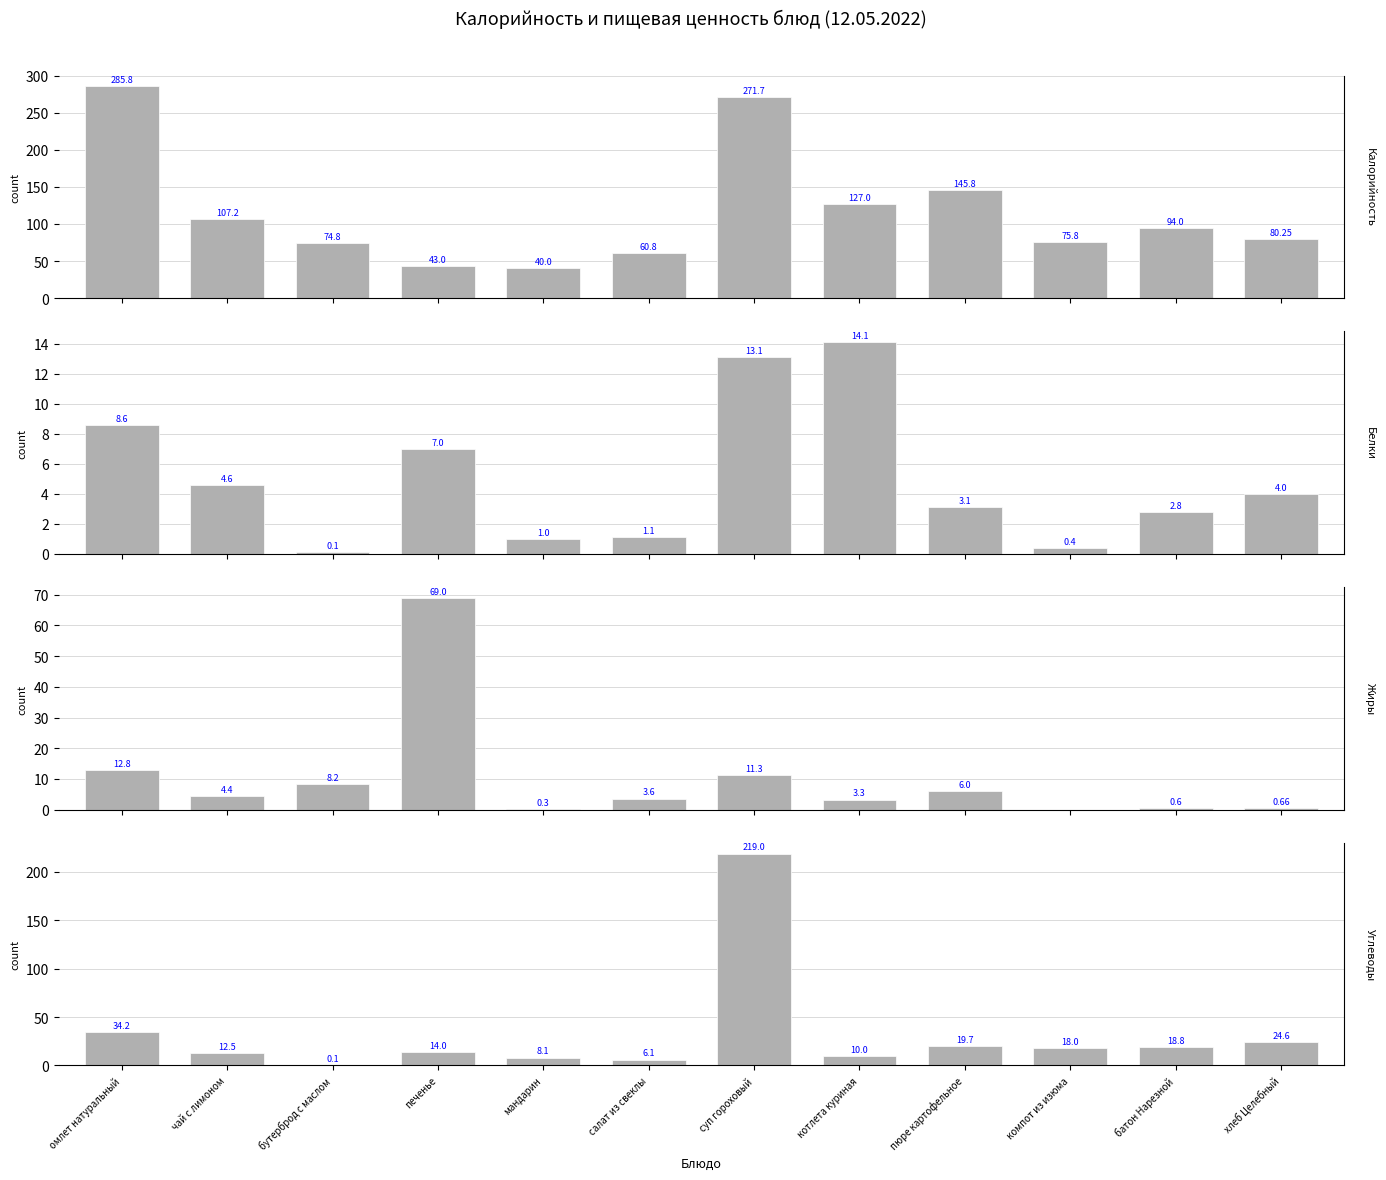

What is the average value of the Углеводы series?

32.1